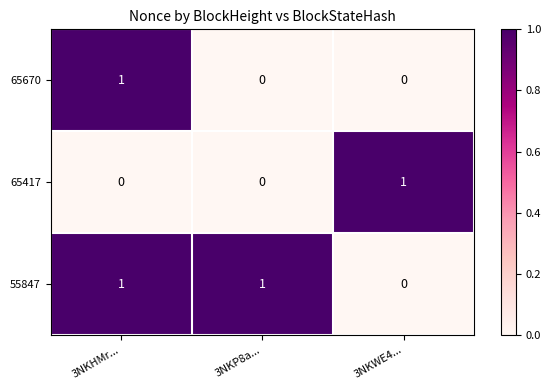

Reading right to left, what are all the values shown in this chart?

65670: 3NKWE4...=0	3NKP8a...=0	3NKHMr...=1
65417: 3NKWE4...=1	3NKP8a...=0	3NKHMr...=0
55847: 3NKWE4...=0	3NKP8a...=1	3NKHMr...=1